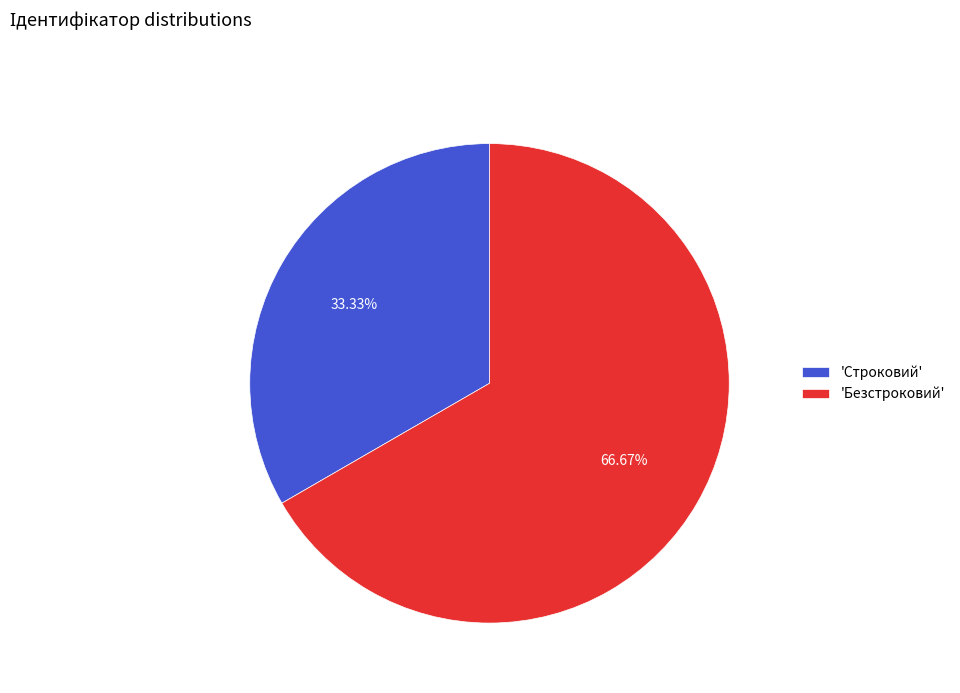

Combined, do 'Безстроковий' and 'Строковий' account for over 50%?

Yes